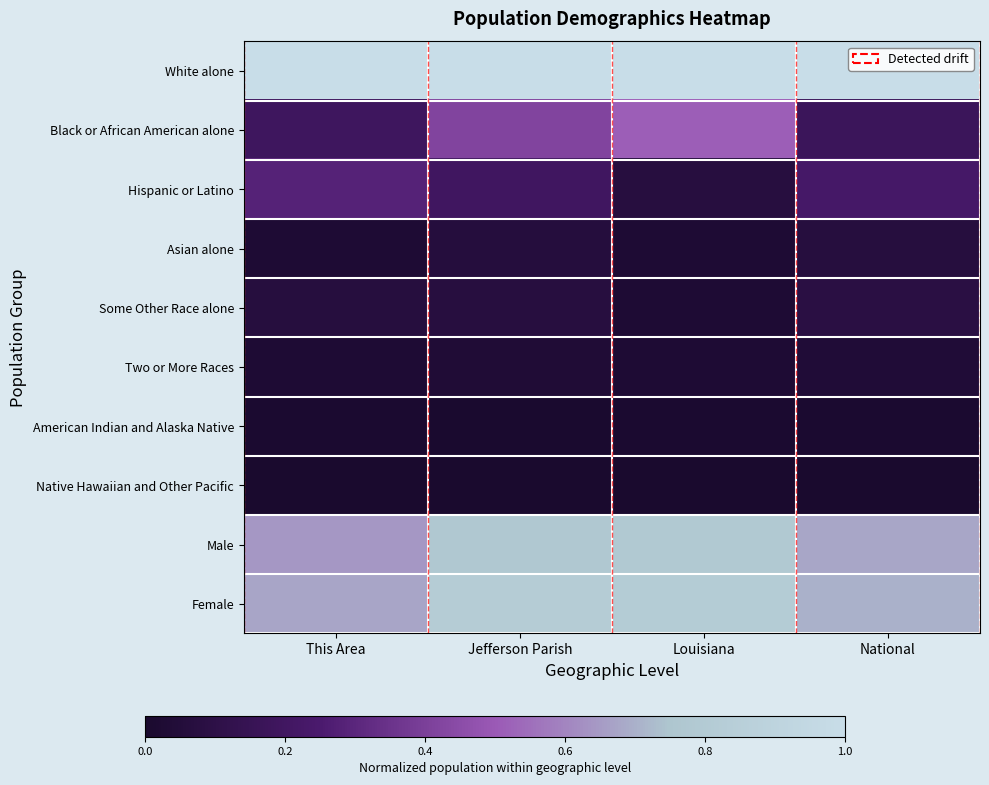

At which category does the chart reach its peak across all series?

This Area